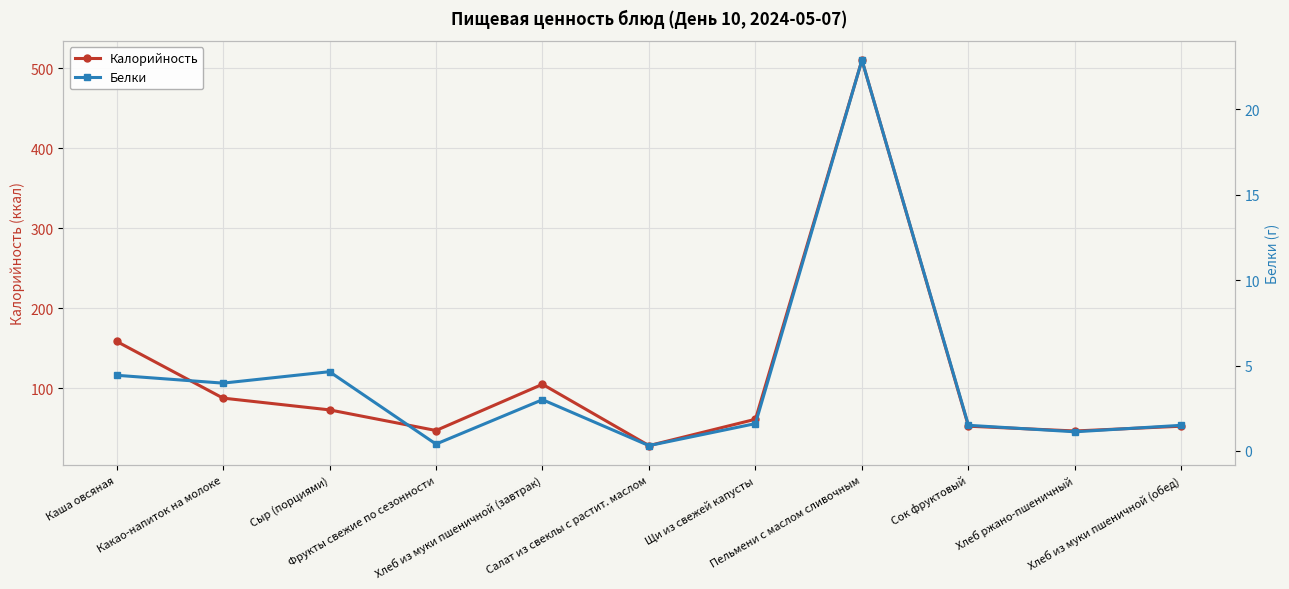

Rank the series by their average value, from highest to lowest.

Калорийность, Белки